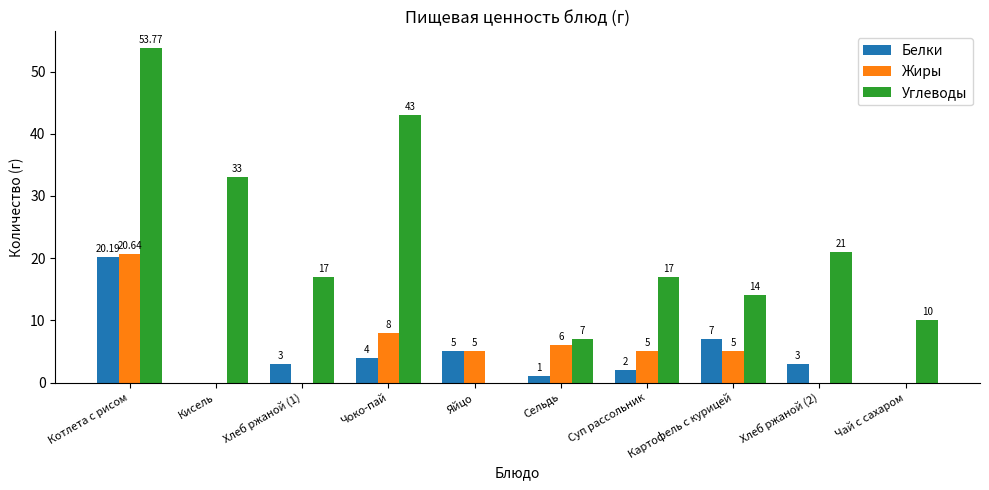

Is the value of Жиры at Чоко-пай greater than the value of Углеводы at Чай с сахаром?

No